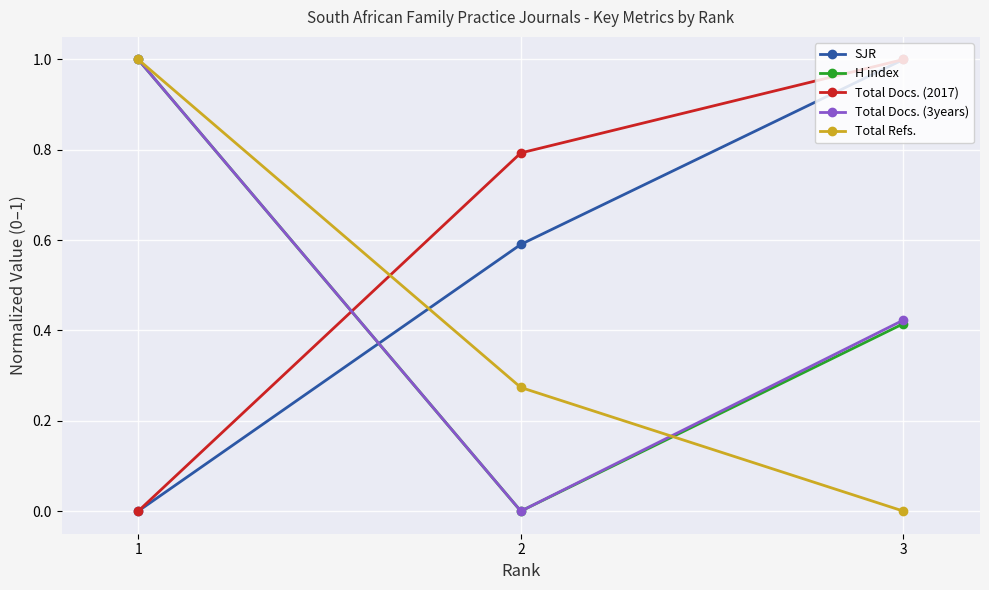

The Total Refs. series shows 1.8 at 1. True or false?

False